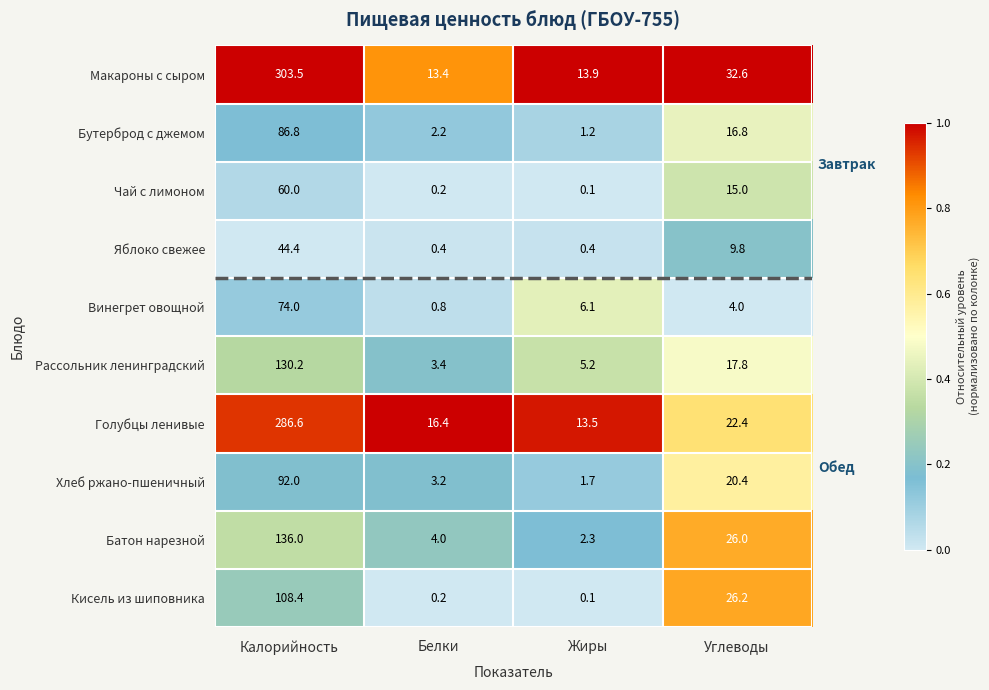

Which category has the highest value in the Яблоко свежее series?

Калорийность